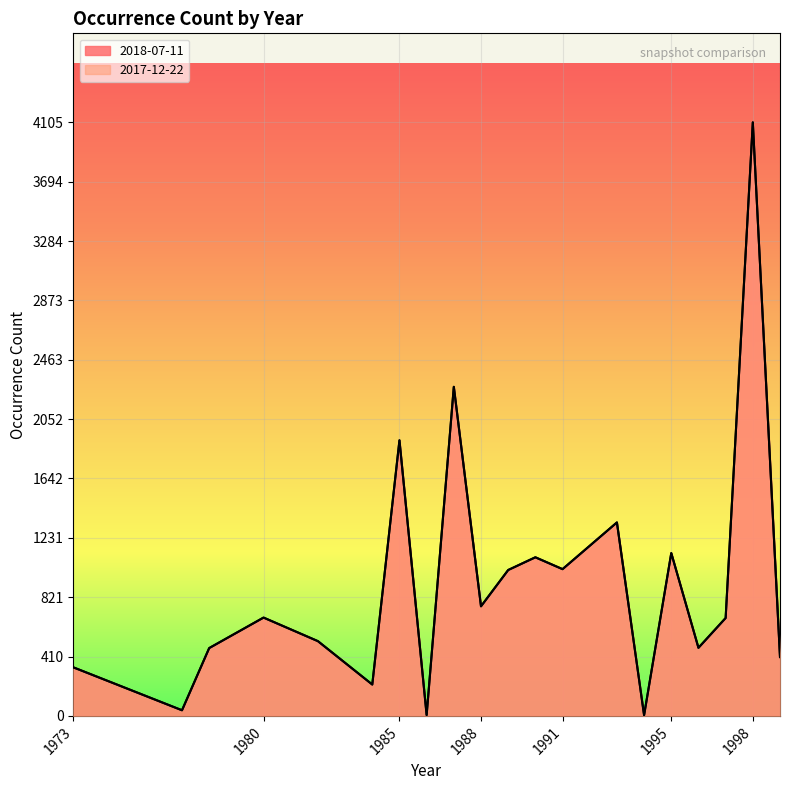

Reading left to right, extract all data points from this chart.

2018-07-11: 1973=336	1977=39	1978=469	1980=680	1982=517	1984=217	1985=1906	1986=6	1987=2276	1988=758	1989=1009	1990=1097	1991=1015	1993=1338	1994=5	1995=1126	1996=471	1997=677	1998=4105	1999=407
2017-12-22: 1973=336	1977=39	1978=469	1980=680	1982=517	1984=217	1985=1906	1986=6	1987=2276	1988=758	1989=1009	1990=1097	1991=1015	1993=1338	1994=5	1995=1126	1996=471	1997=677	1998=4105	1999=407